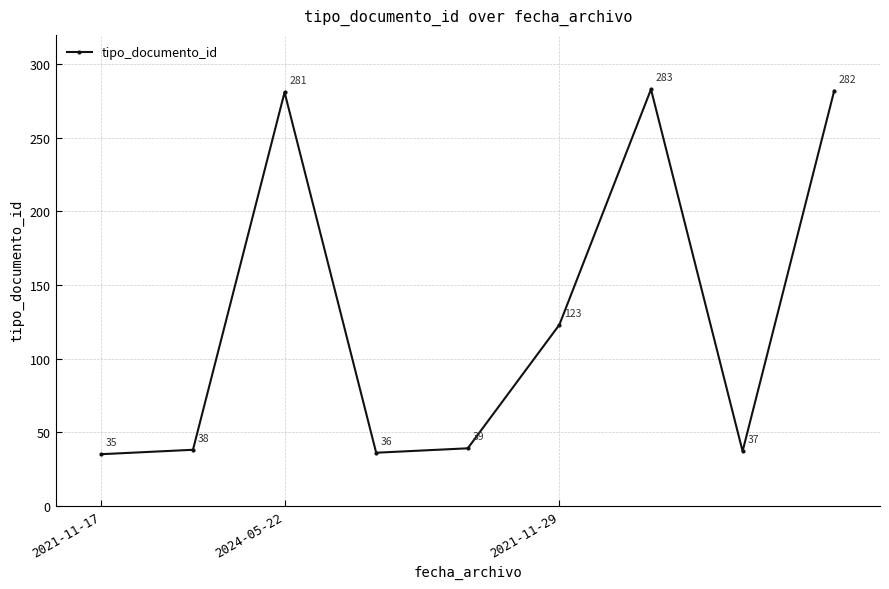

What is the smallest value displayed?

35